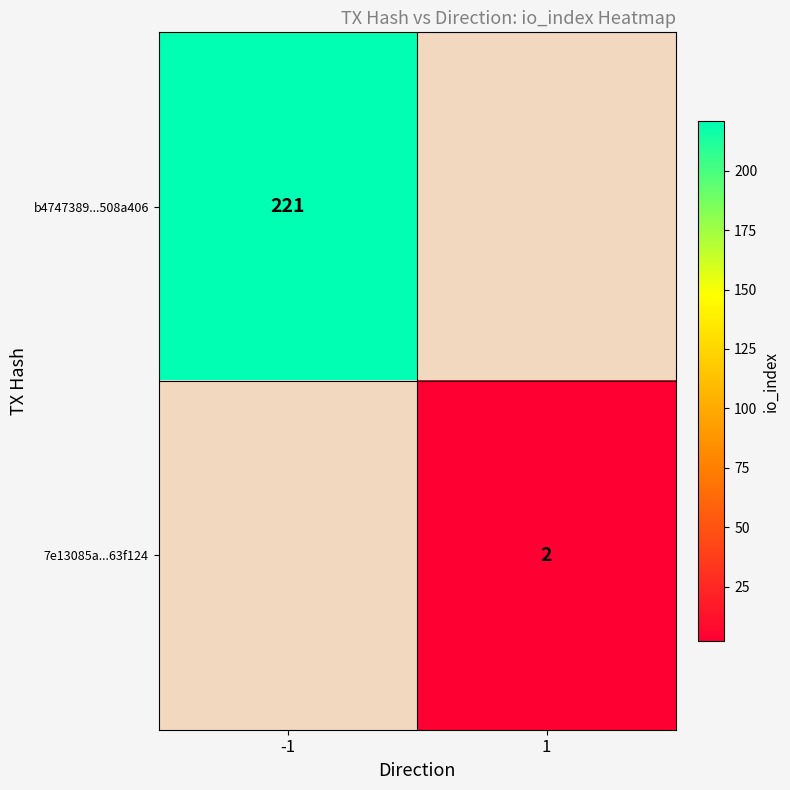

The b4747389...508a406 series shows 221 at -1. True or false?

True